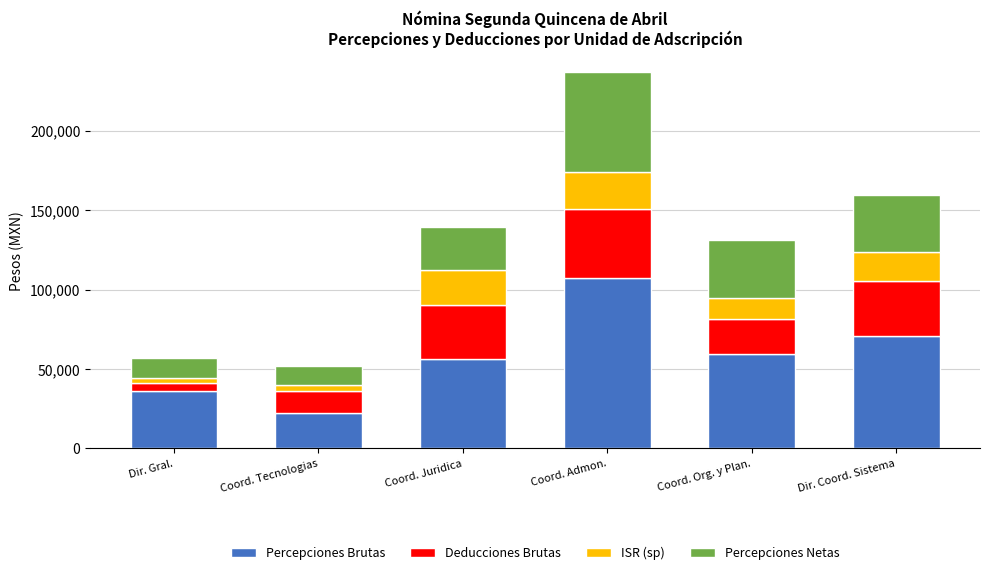

What is the maximum value for Percepciones Brutas?

107103.2